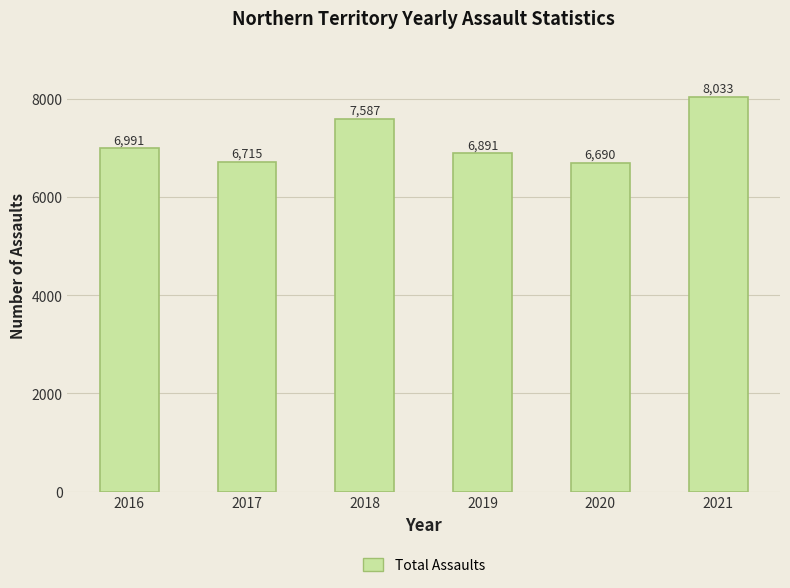

Which has a higher value, 2018 or 2016?

2018